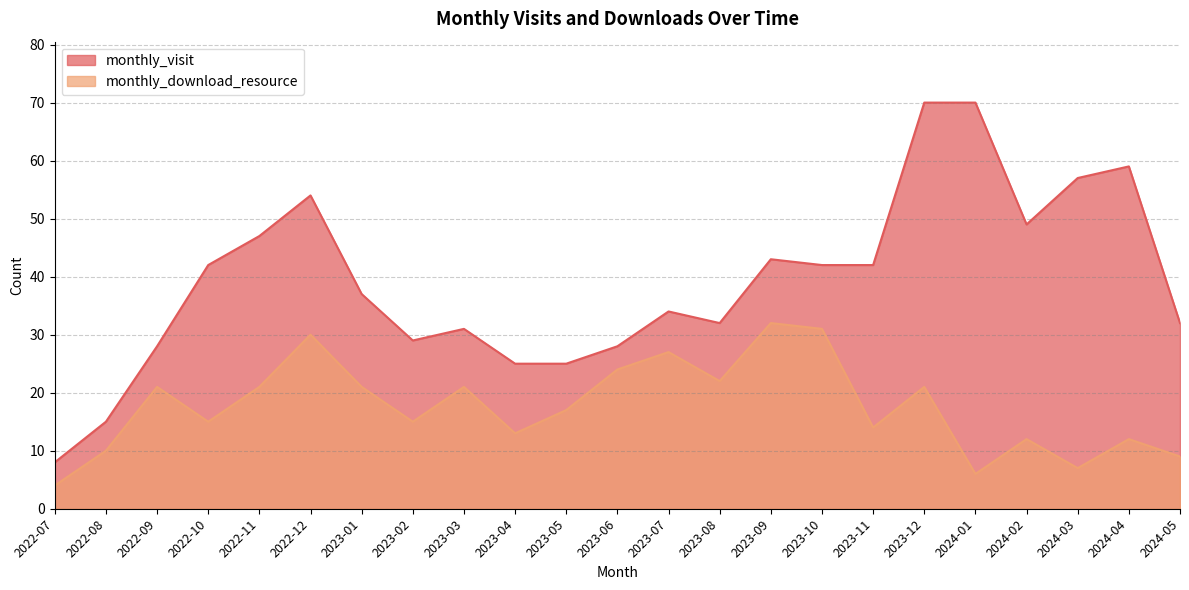

What is the difference between the monthly_download_resource values at 2022-11 and 2022-12?

9